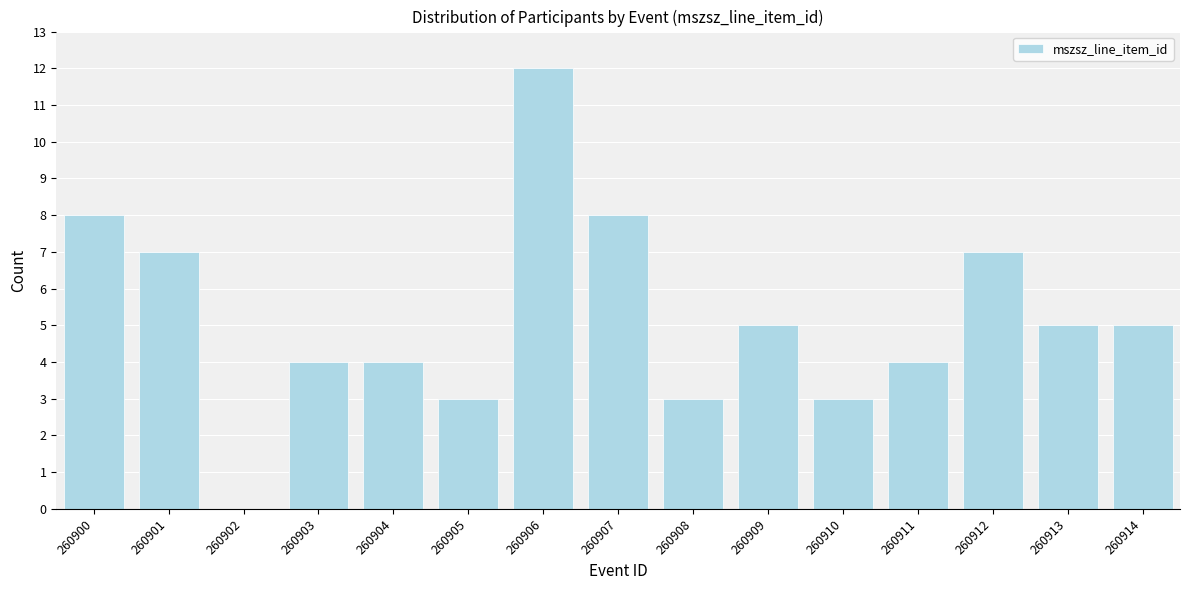

Reading left to right, list all the values displayed in this chart.

260900=8	260901=7	260902=0	260903=4	260904=4	260905=3	260906=12	260907=8	260908=3	260909=5	260910=3	260911=4	260912=7	260913=5	260914=5